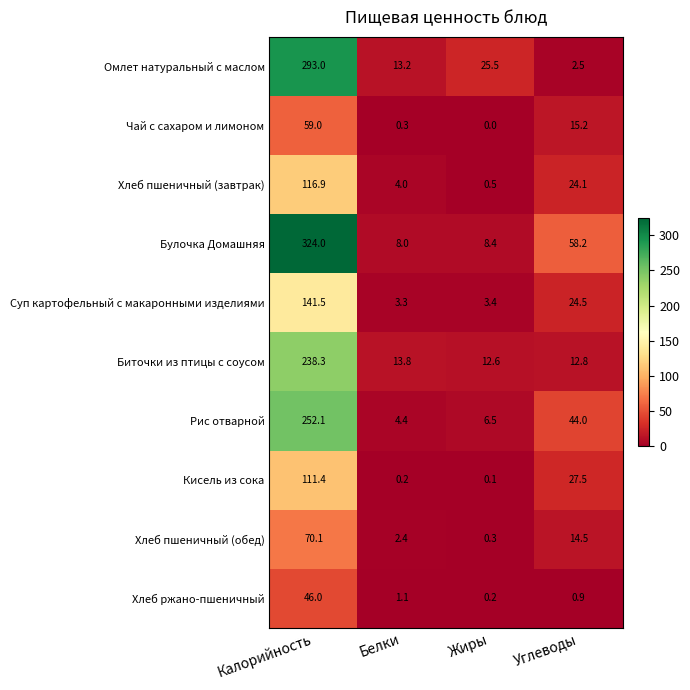

Which category has the highest value in the Хлеб пшеничный (обед) series?

Калорийность